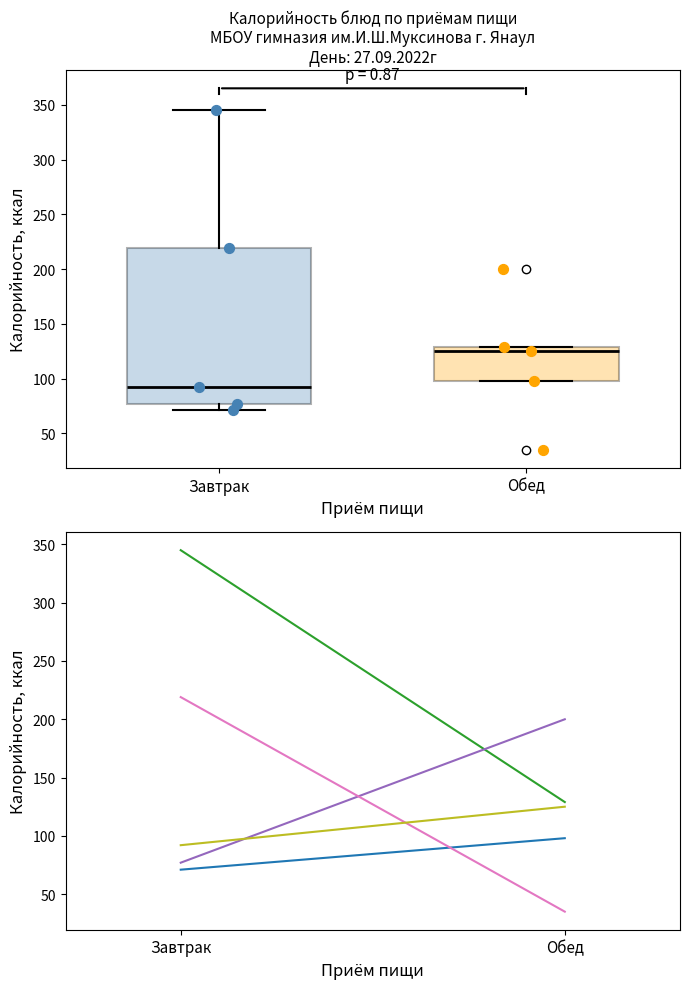

Where does the median line of the box for Завтрак sit on the y-axis? The values are not printed on the chart, so give them approximately, as read against the axis.

90